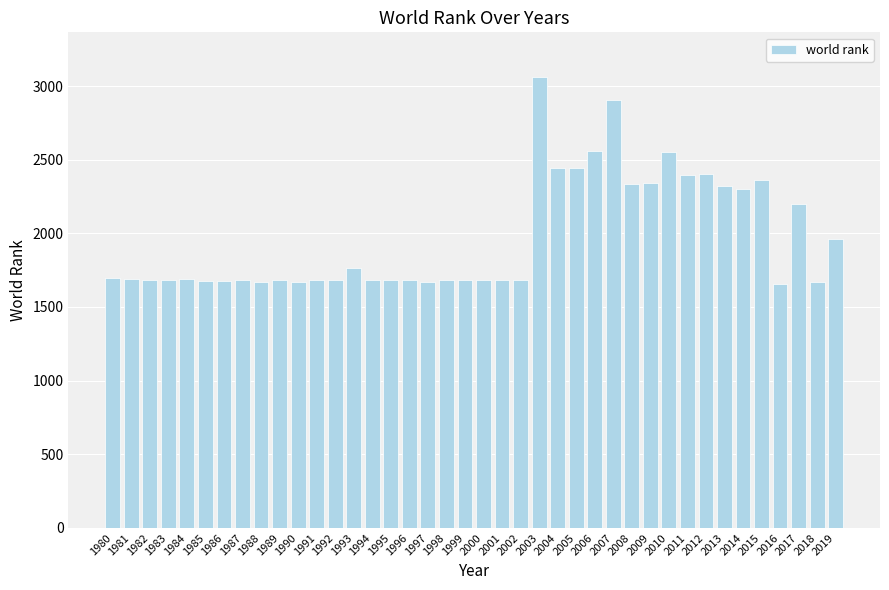

Read the value at 2000, to the nearest 100.

1700